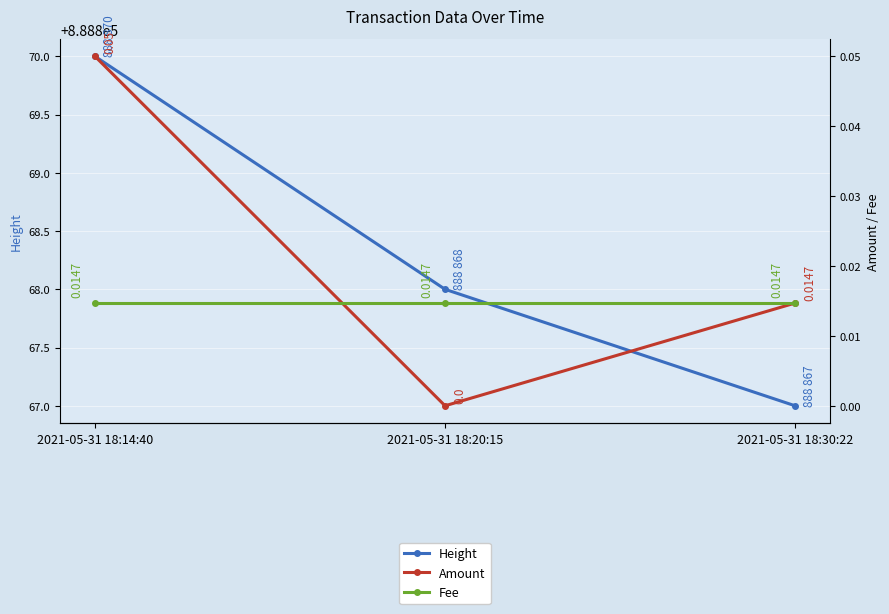

What is the approximate value of Height at 2021-05-31 18:14:40?

888870.0